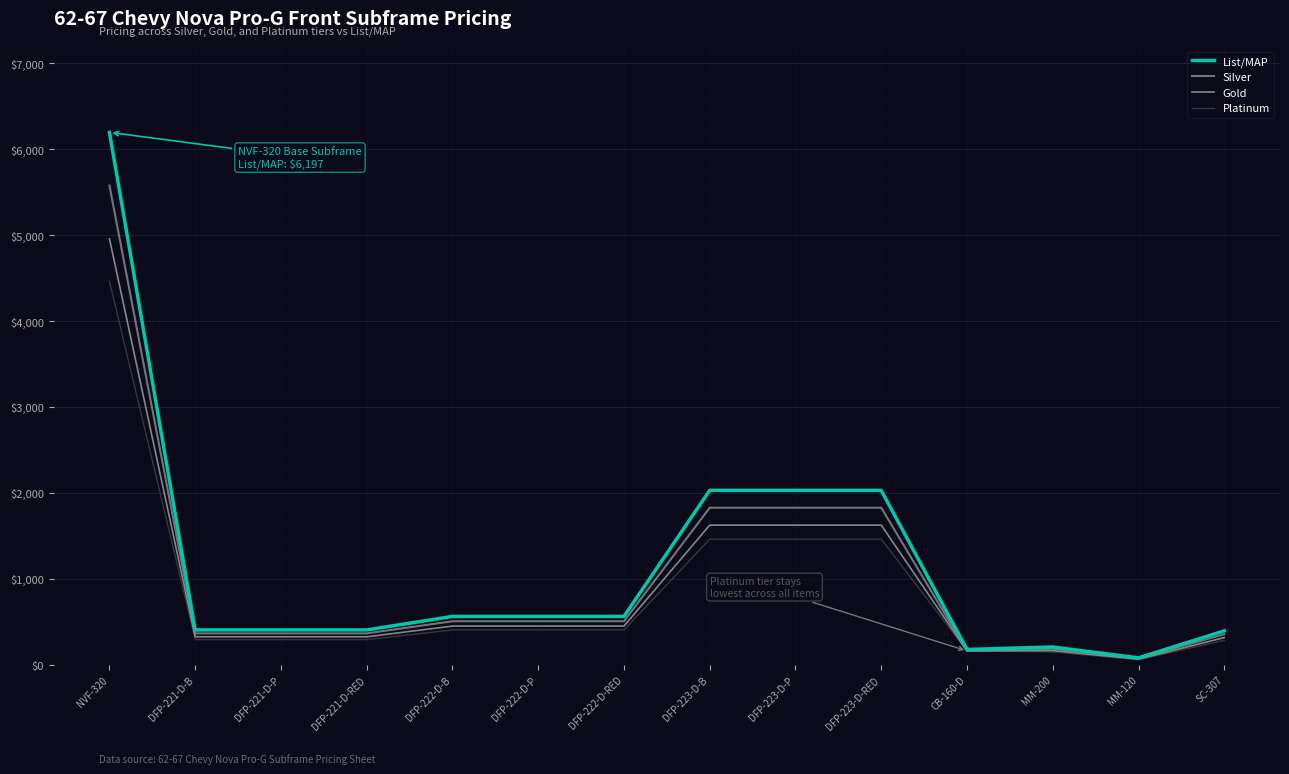

What position from the right is DFP-221-D-B?

13